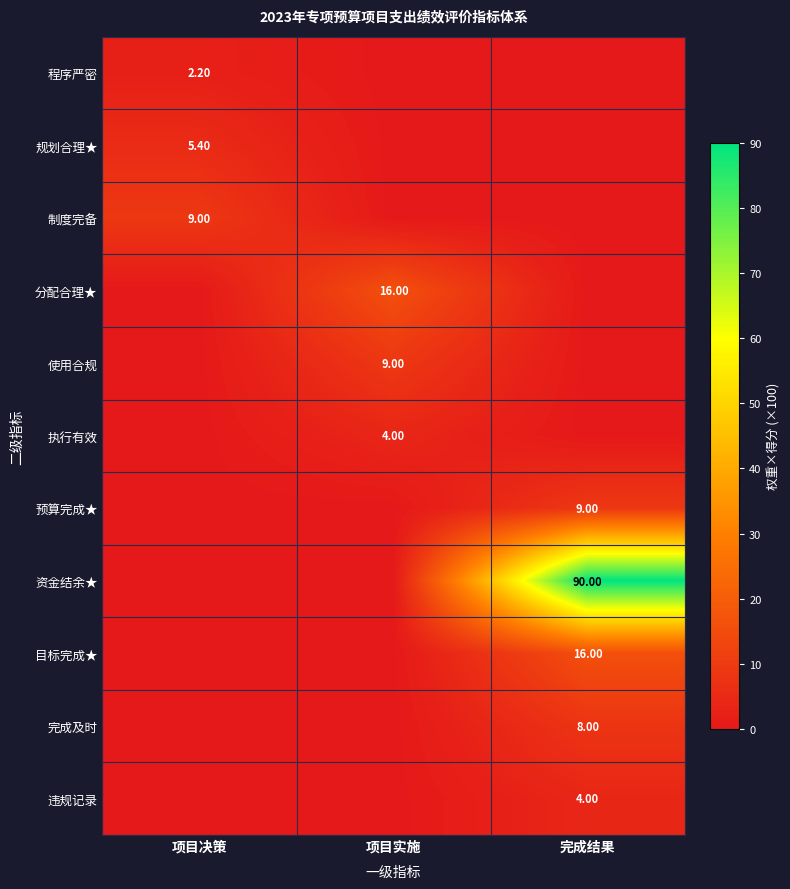

List the labels in order of 规划合理★ value, smallest first.

项目实施, 完成结果, 项目决策